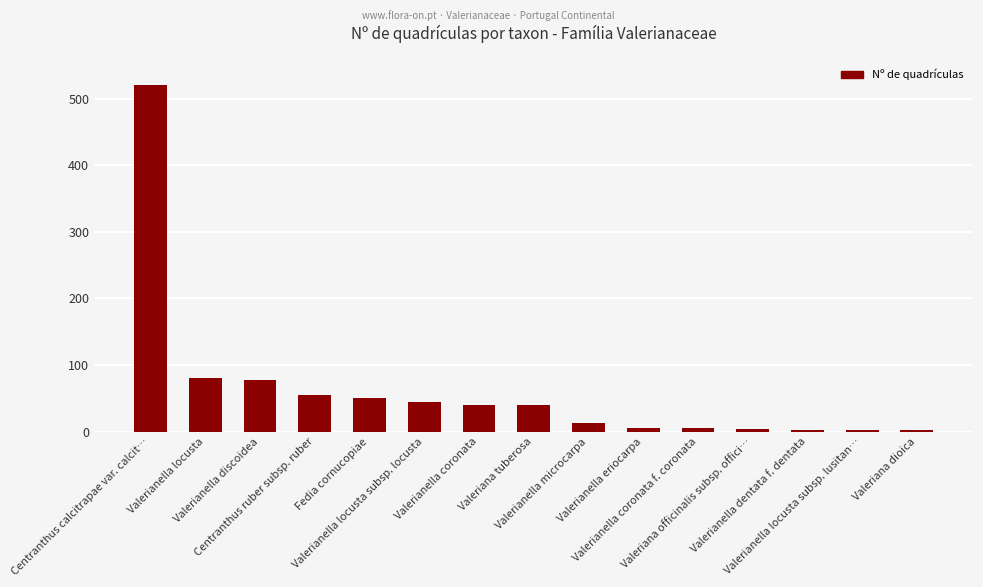

What is the sum of all values?

942